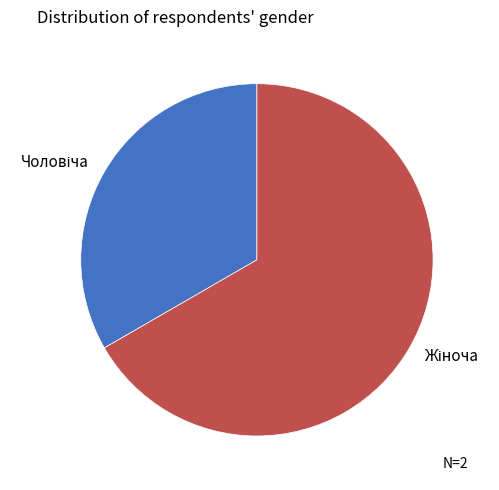

Is there a majority slice in this chart?

Yes